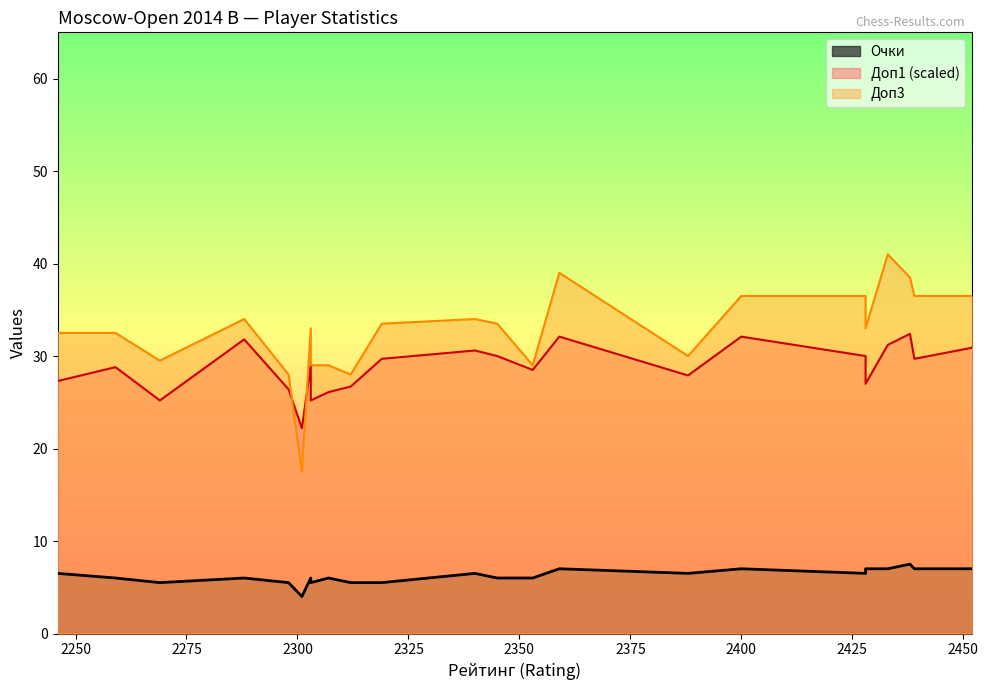

What are all the series names shown in the legend?

Очки, Доп1, Доп3